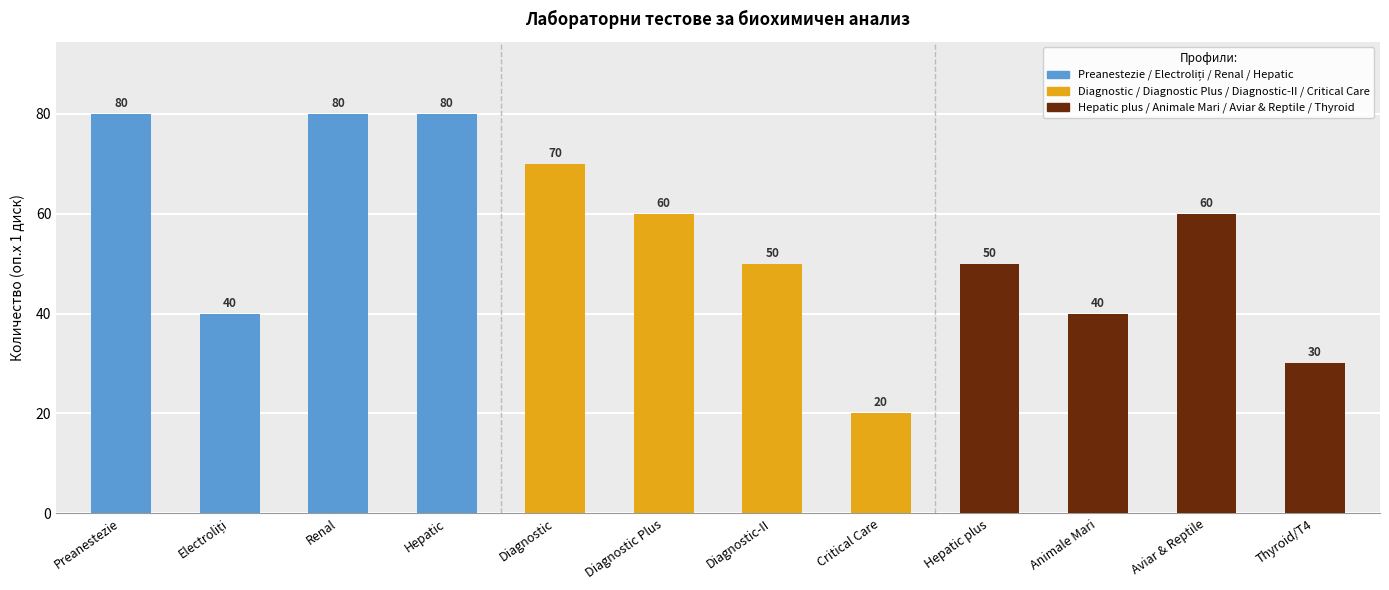

What is the minimum value shown in the chart?

20